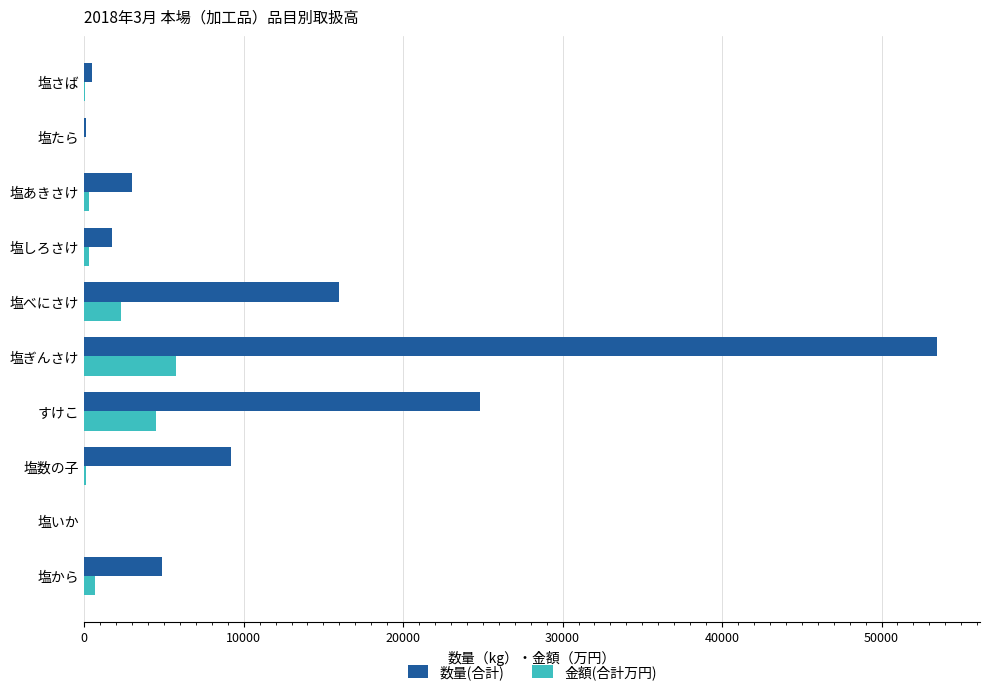

What is the total value across all series at すけこ?

29305